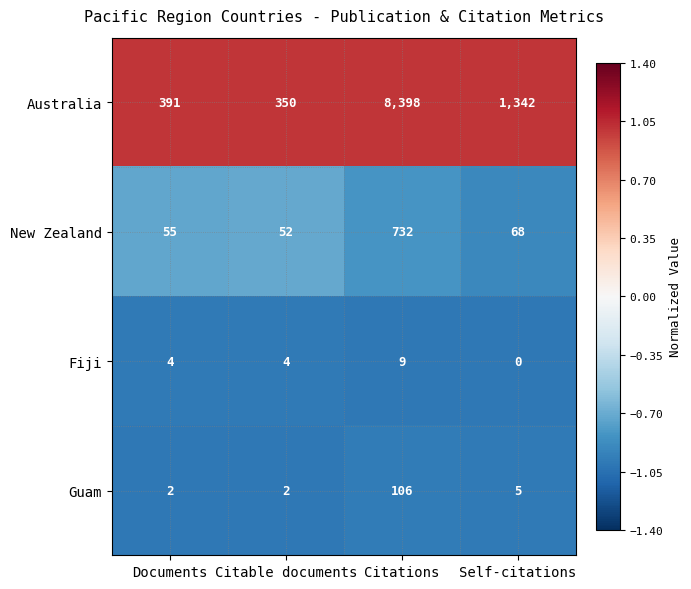

Which series has the largest total across all categories?

Australia